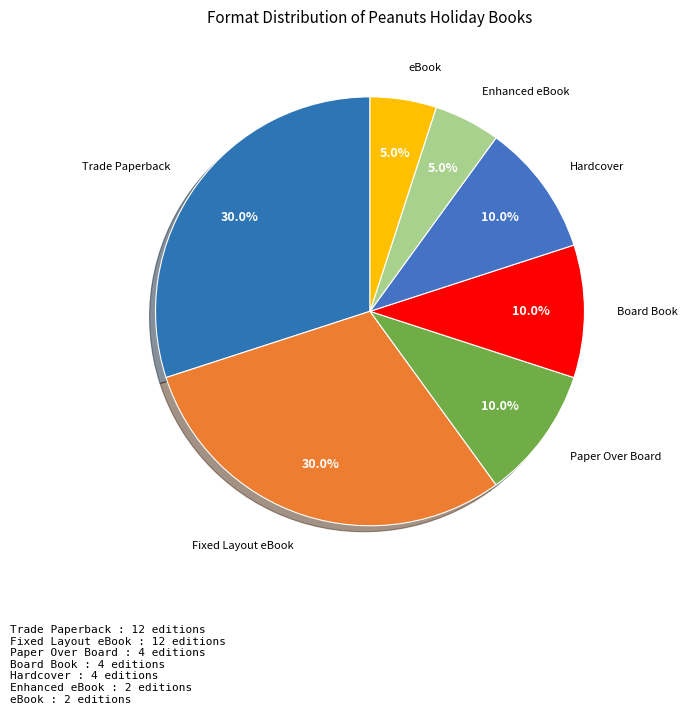

To the nearest percent, what is the difference between the largest and smallest slice percentages?

25%